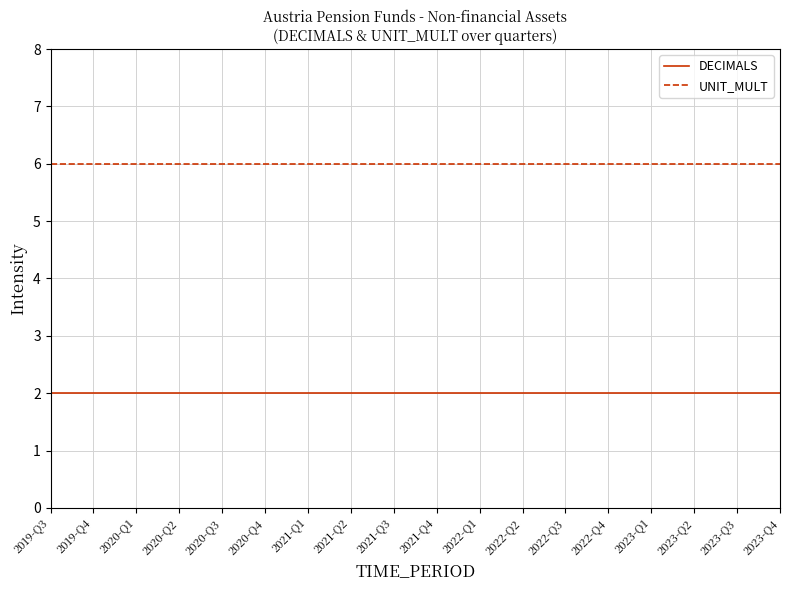

Read the DECIMALS value at 2022-Q4.

2